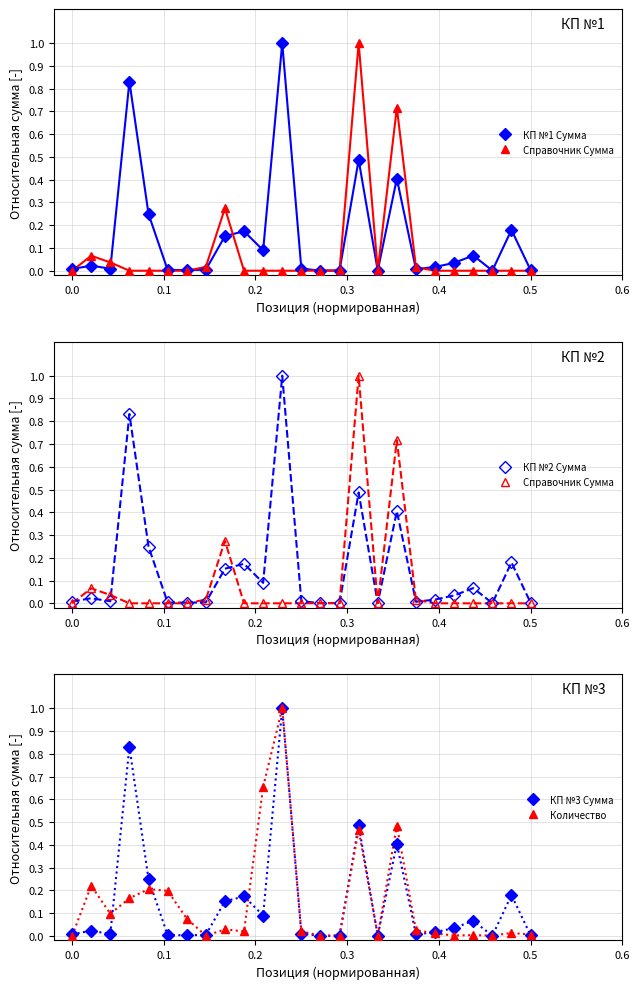

What is the sum of all КП №2 Сумма values?

3.8